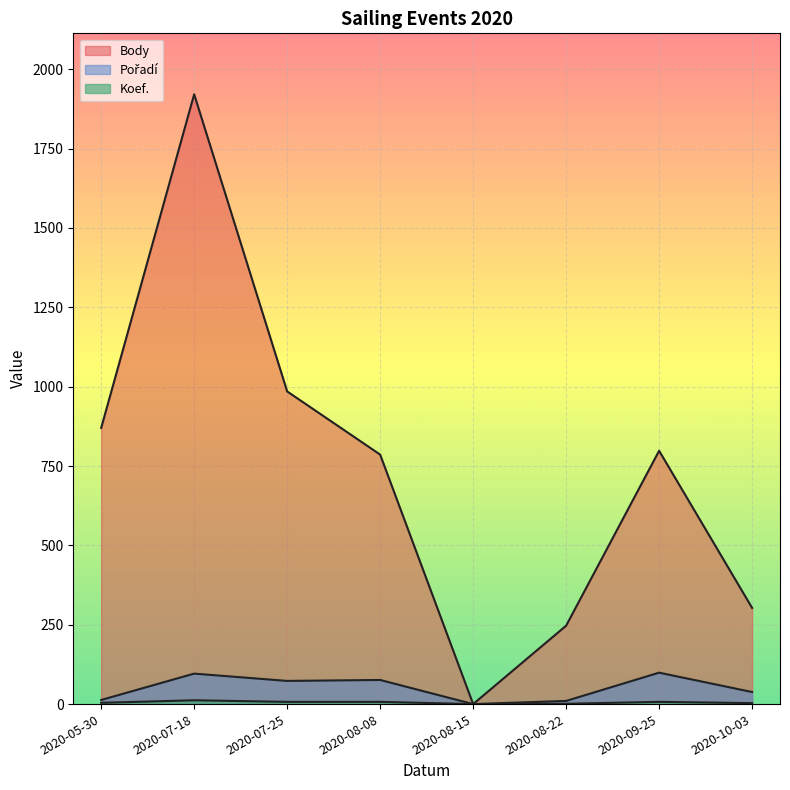

True or false: Pořadí and Body cross at least once.

False